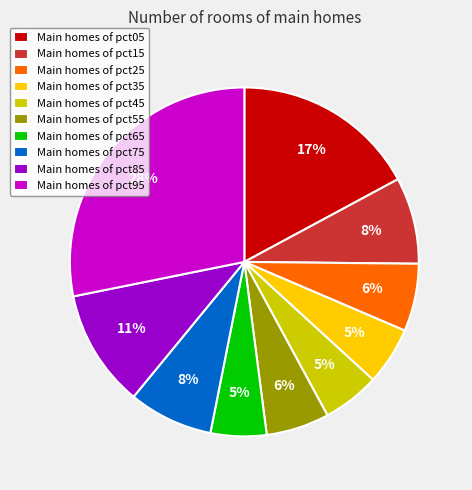

Count the number of slices in the pie.

10